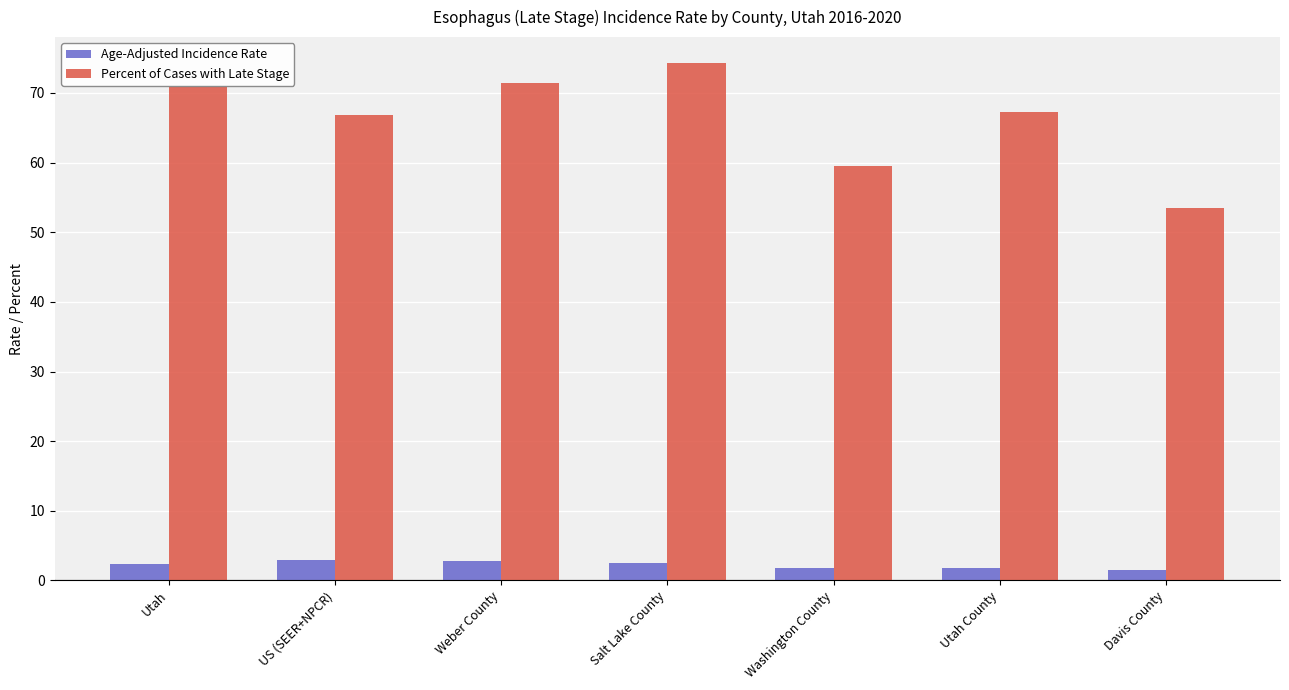

At which label does Percent of Cases with Late Stage reach its minimum?

Davis County